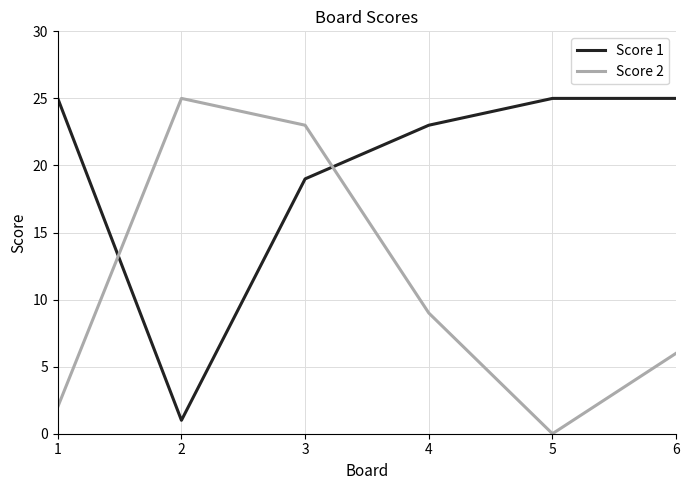

What is the average value of the Score 2 series?

11